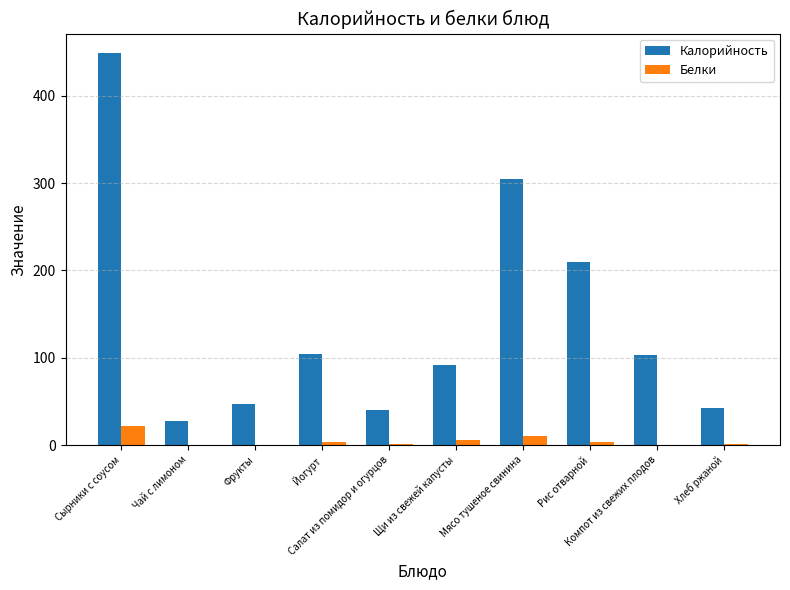

What is the greatest value displayed?

448.7